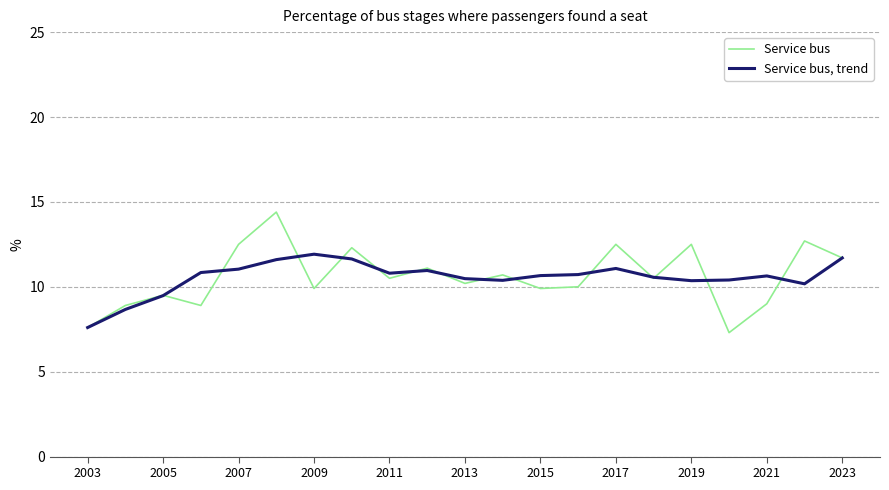

What is the minimum value shown in the chart?

7.3